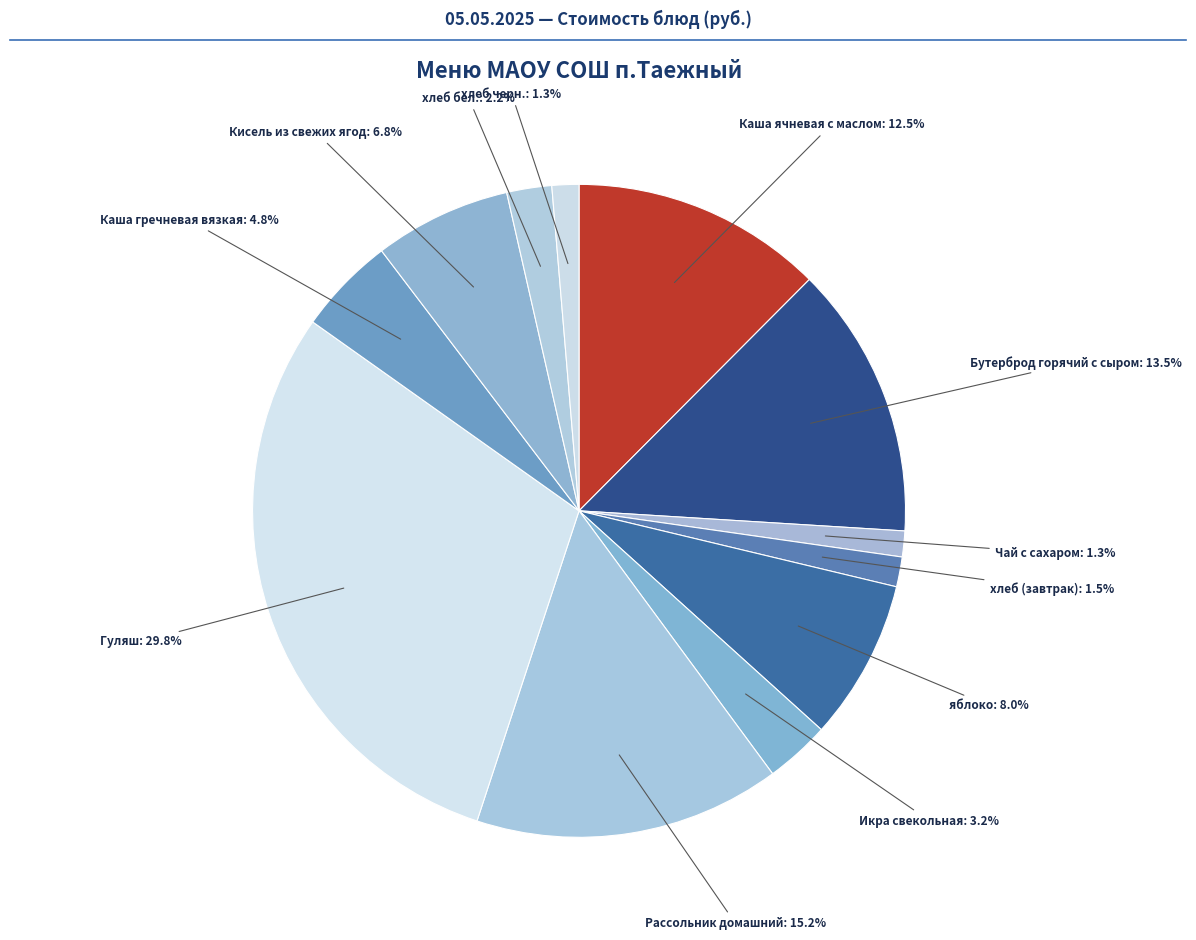

Count the number of slices in the pie.

12